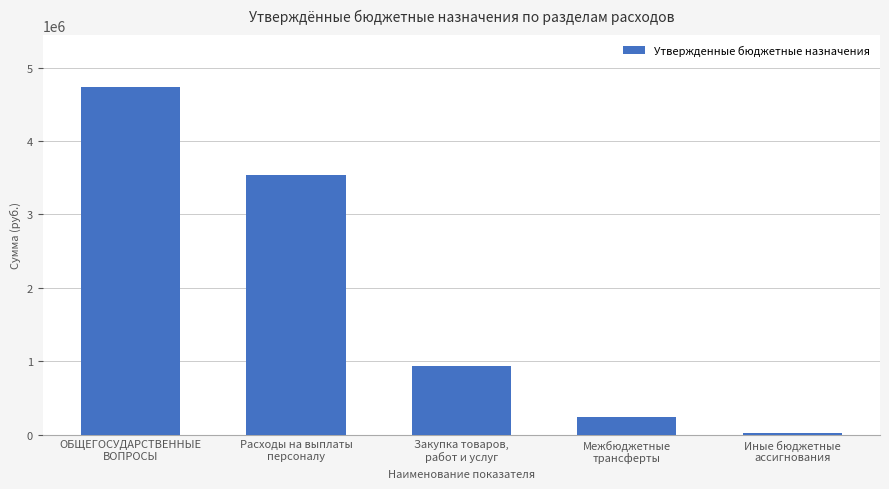

At which label does the data first exceed 936000?

ОБЩЕГОСУДАРСТВЕННЫЕ
ВОПРОСЫ